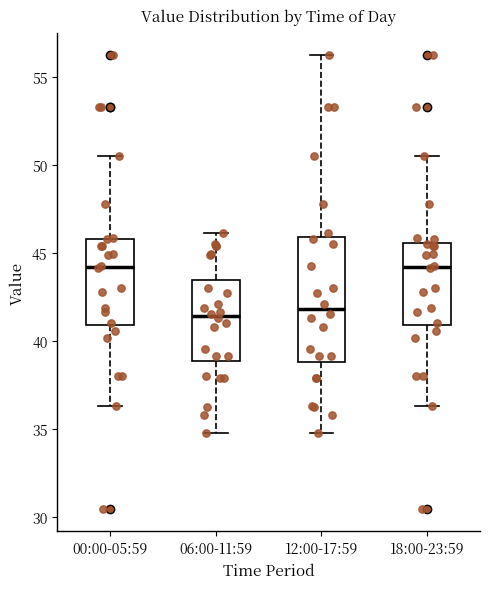

Reading left to right, transcribe this box plot: for each box, give where its median line is, the range the box spans, and where its two whiskers end, as read against the y-axis. The values are not printed on the chart, so give them approximately, as read against the axis.

00:00-05:59: median 44.0, box 41.0 to 46.0, whiskers 36.5 to 50.5
06:00-11:59: median 41.5, box 39.0 to 43.5, whiskers 35.0 to 46.0
12:00-17:59: median 42.0, box 39.0 to 46.0, whiskers 35.0 to 56.0
18:00-23:59: median 44.0, box 41.0 to 45.5, whiskers 36.5 to 50.5